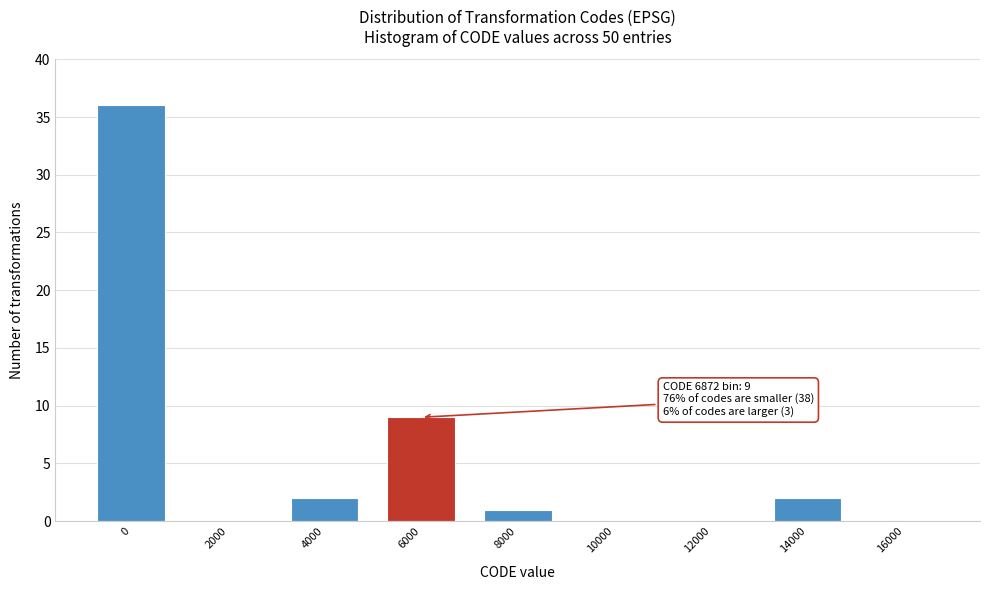

Reading left to right, what are all the values shown in this chart?

0=36	2000=0	4000=2	6000=9	8000=1	10000=0	12000=0	14000=2	16000=0